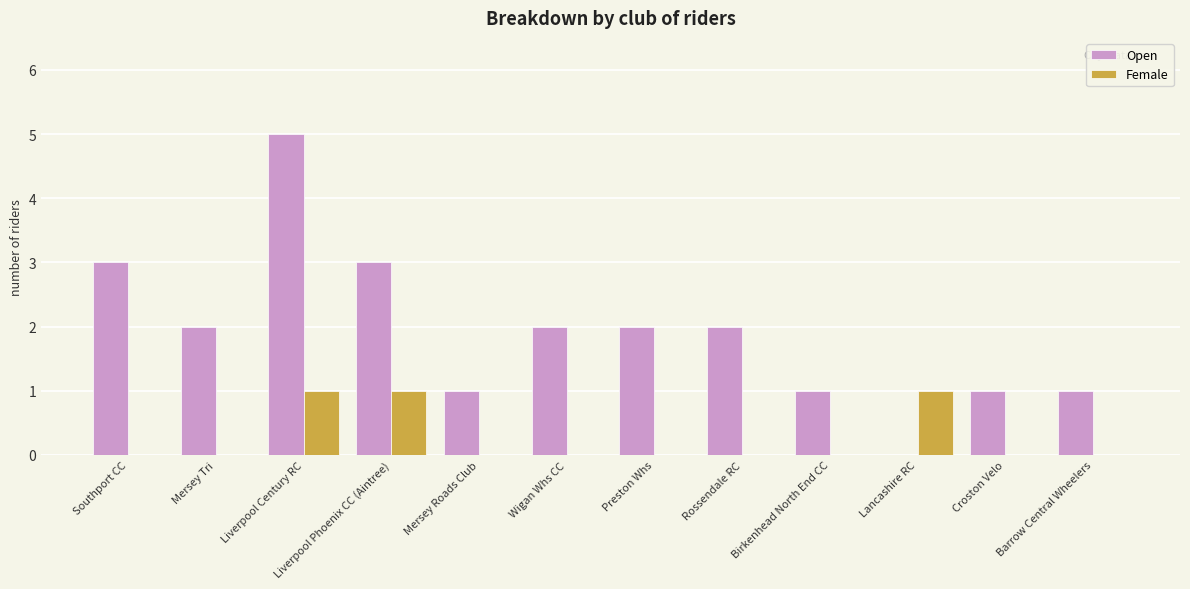

Between Wigan Whs CC and Lancashire RC, which series saw the biggest shift?

Open